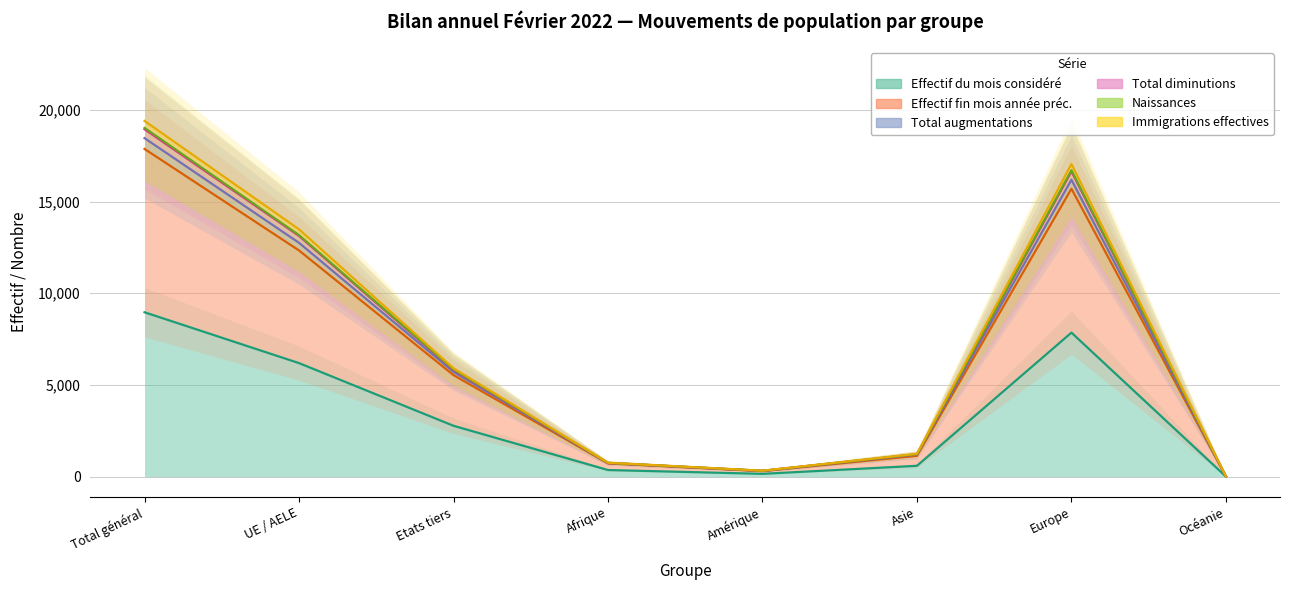

What position from the left is Amérique?

5